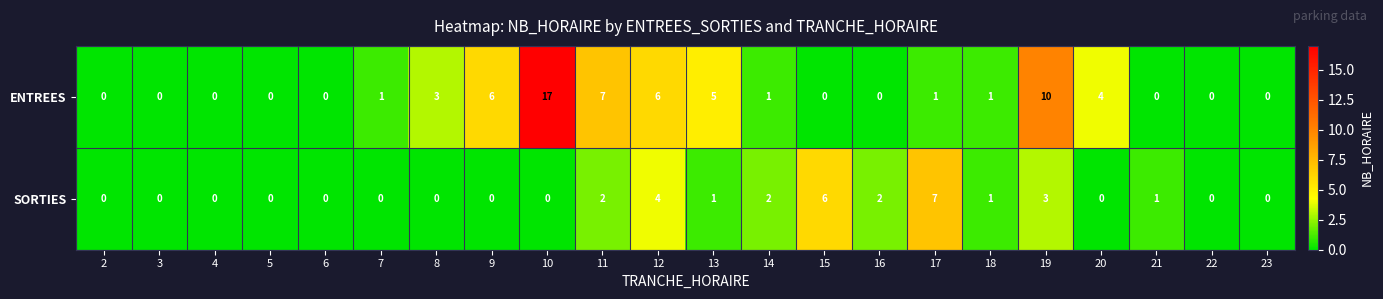

Between 3 and 10, which series saw the biggest shift?

ENTREES